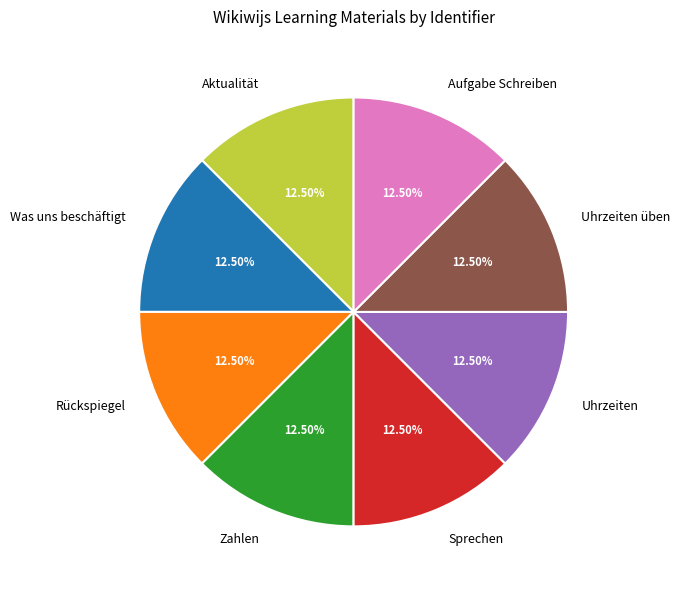

Is the sum of Aufgabe Schreiben and Aktualität greater than half?

No